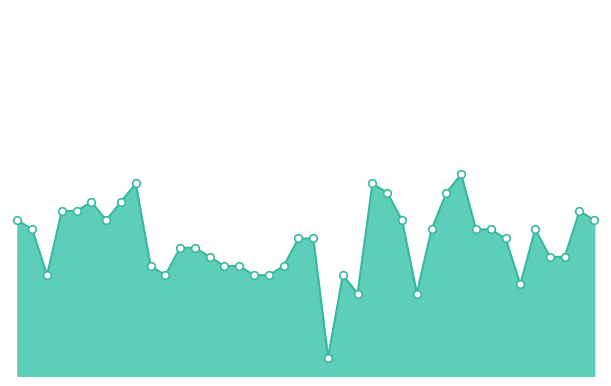

Is this an area chart (filled region under the line)?

Yes